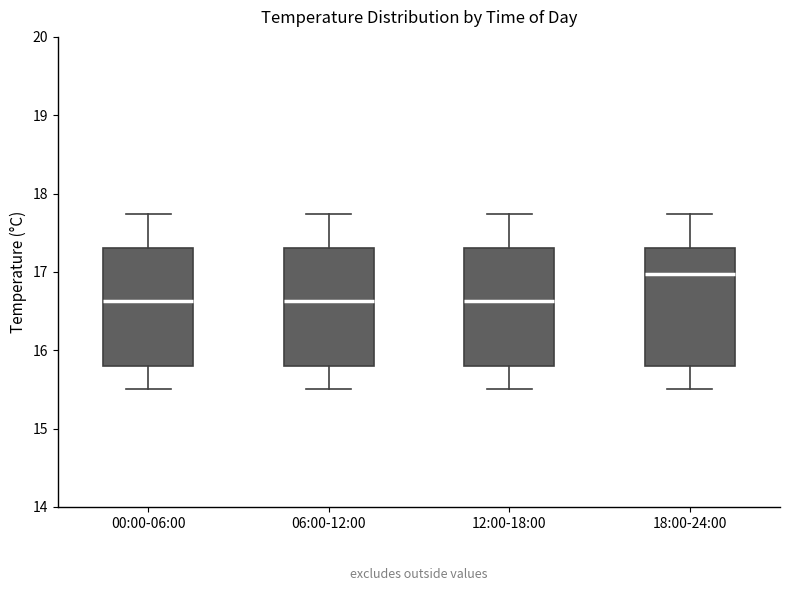

Which box's median line is the highest?

18:00-24:00